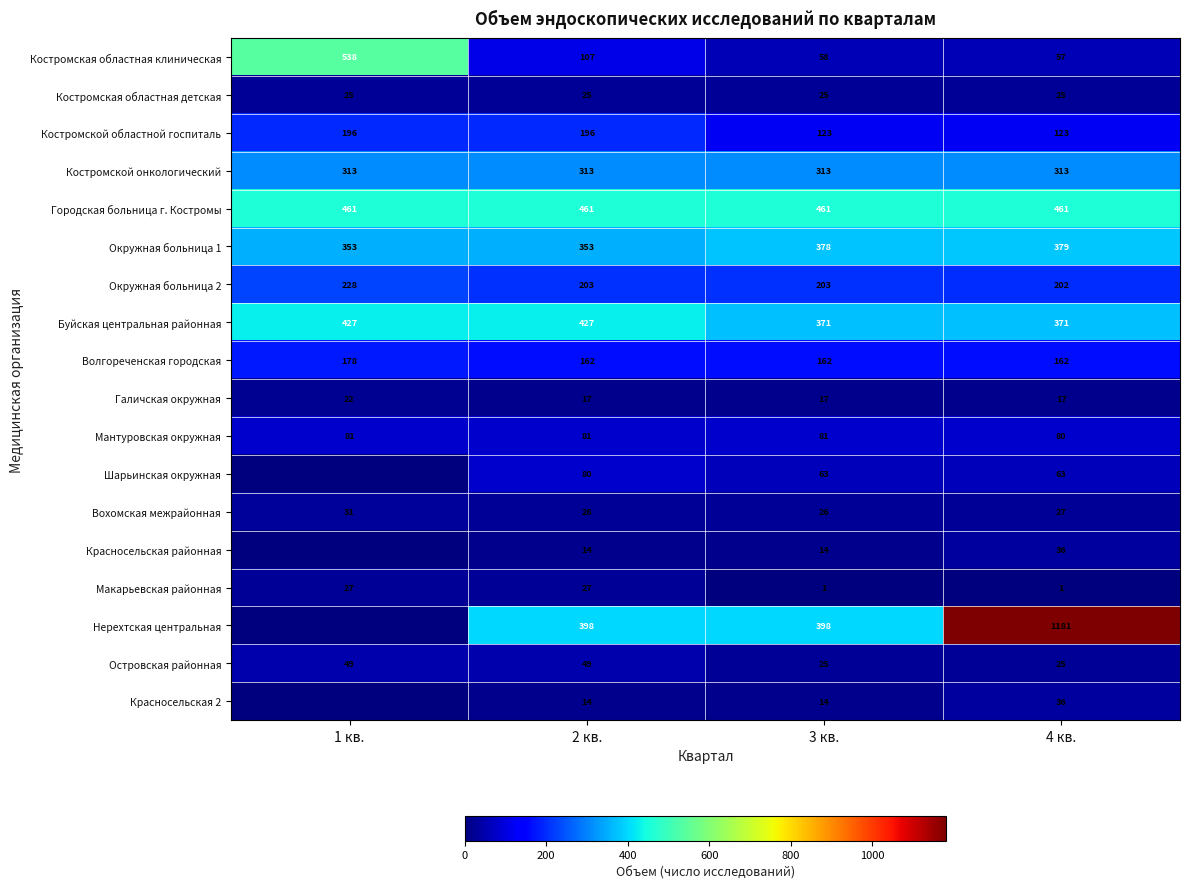

True or false: Костромской областной госпиталь has a value of 264 at 2 кв..

False